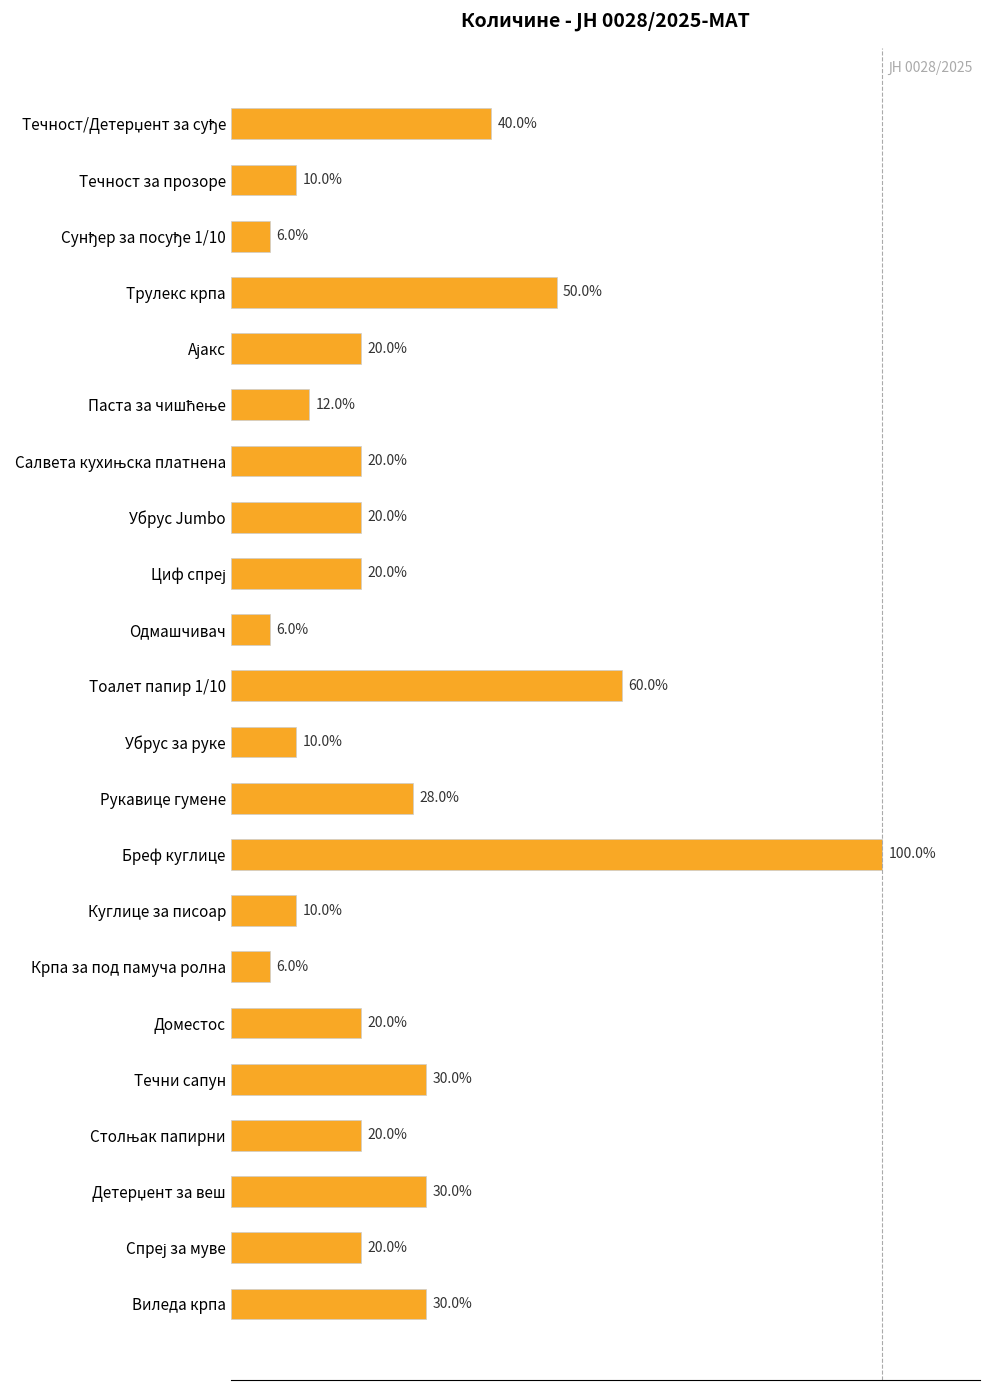

Which has a higher value, Трулекс крпа or Крпа за под памуча ролна?

Трулекс крпа